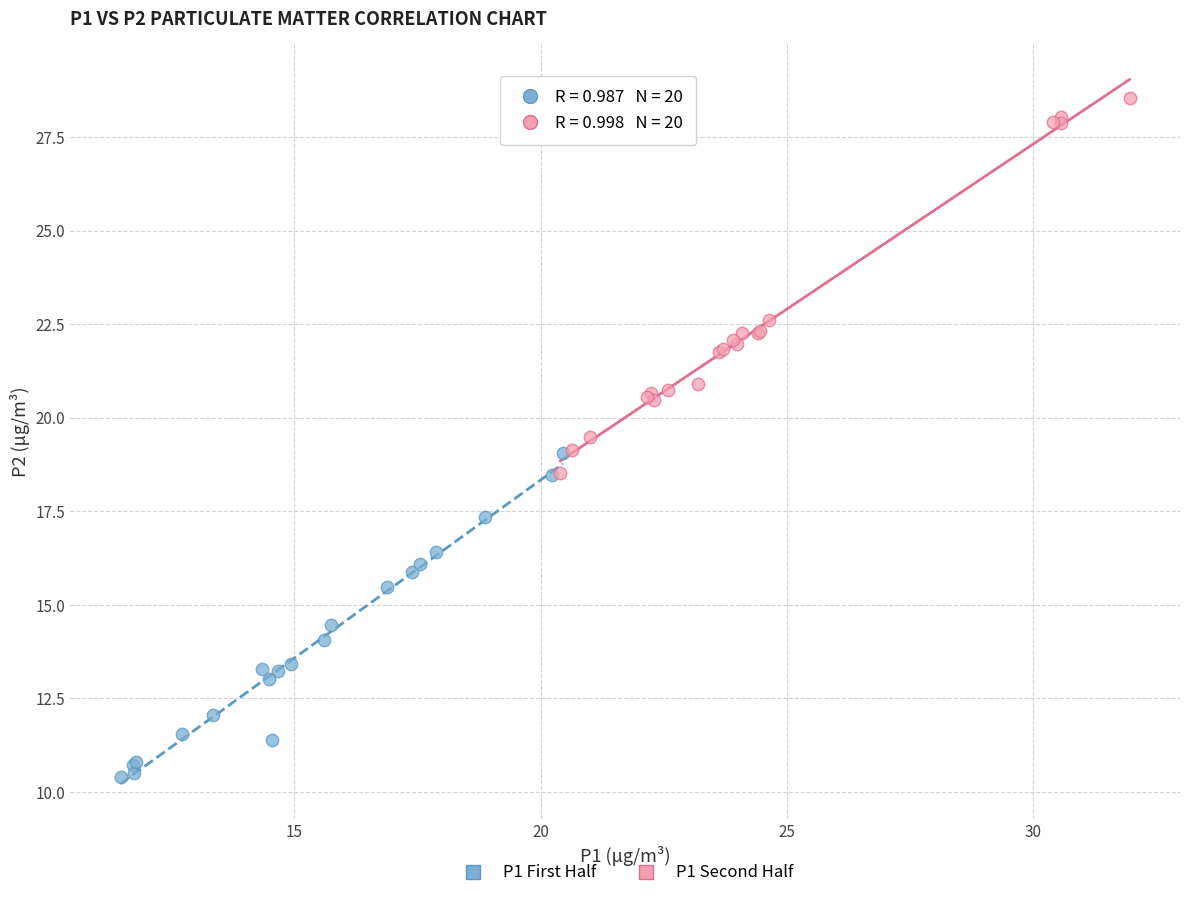

Which series reaches the minimum Y coordinate?

P1 First Half